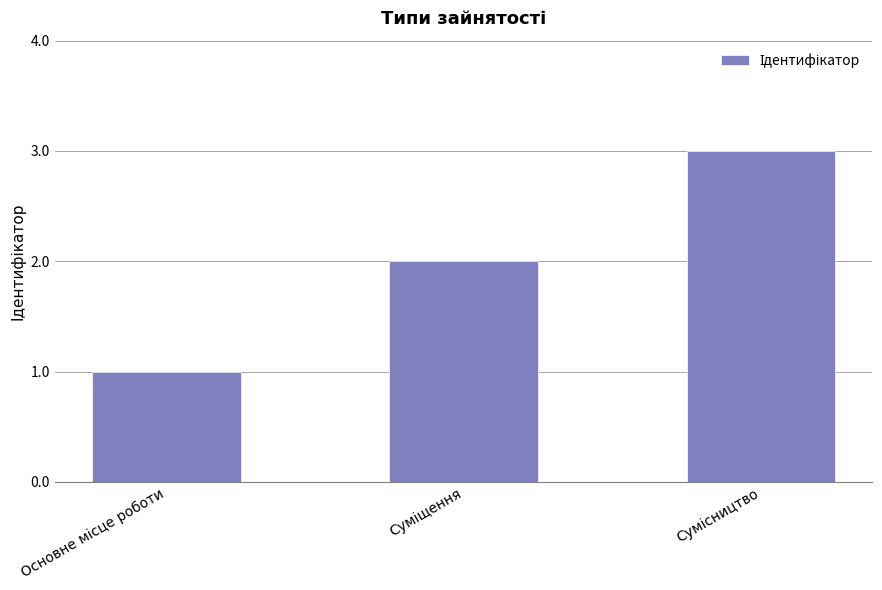

What is the sum of all values?

6